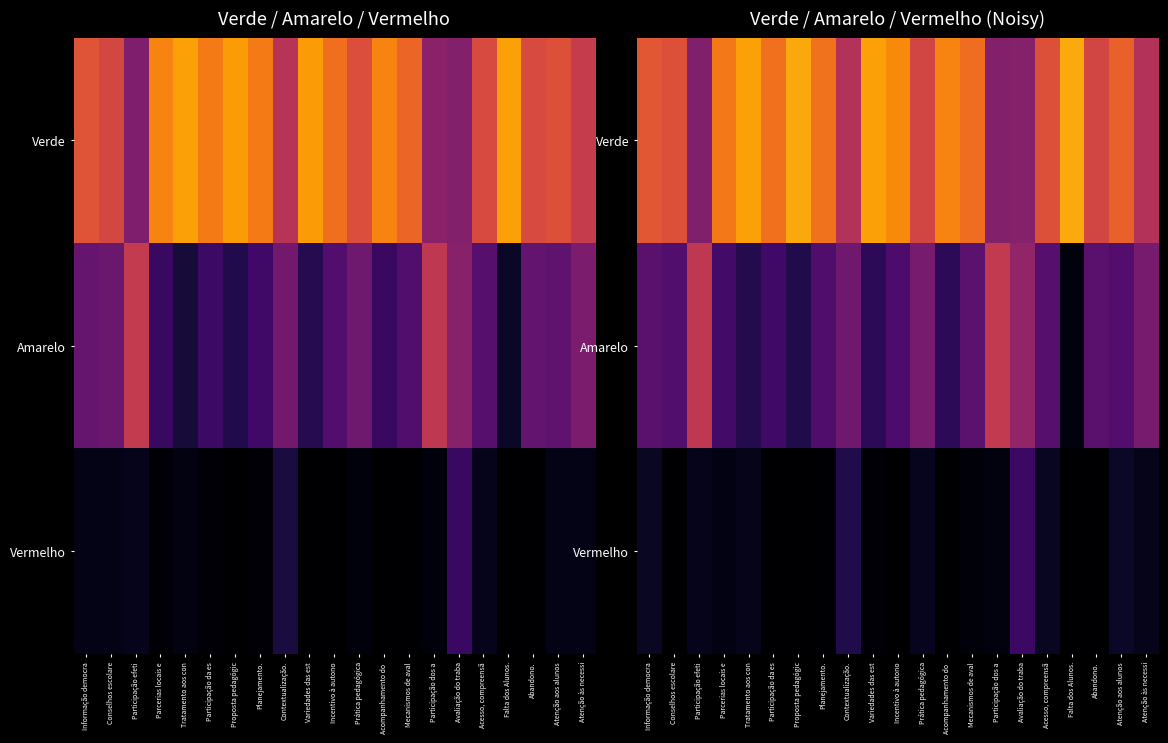

At which category does the chart reach its minimum across all series?

Participação da es